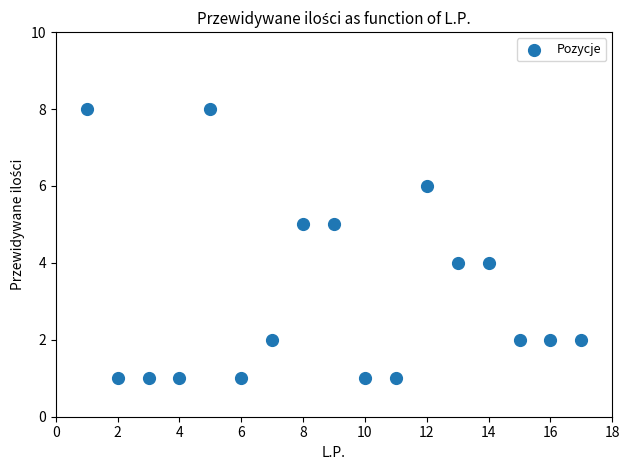

What is the range of Y values (max minus min)?

7